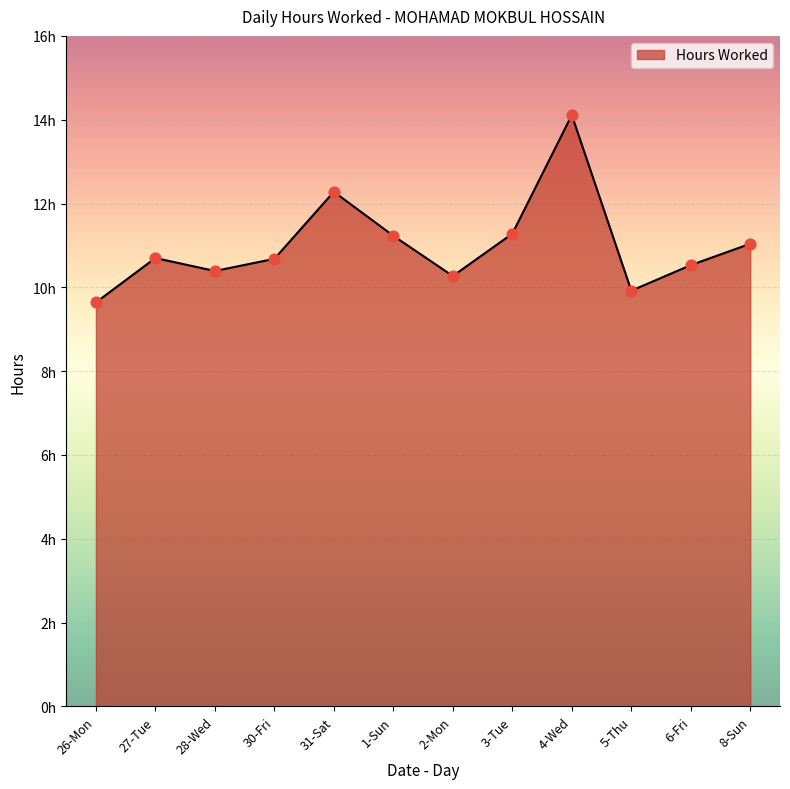

Is this an area chart (filled region under the line)?

Yes